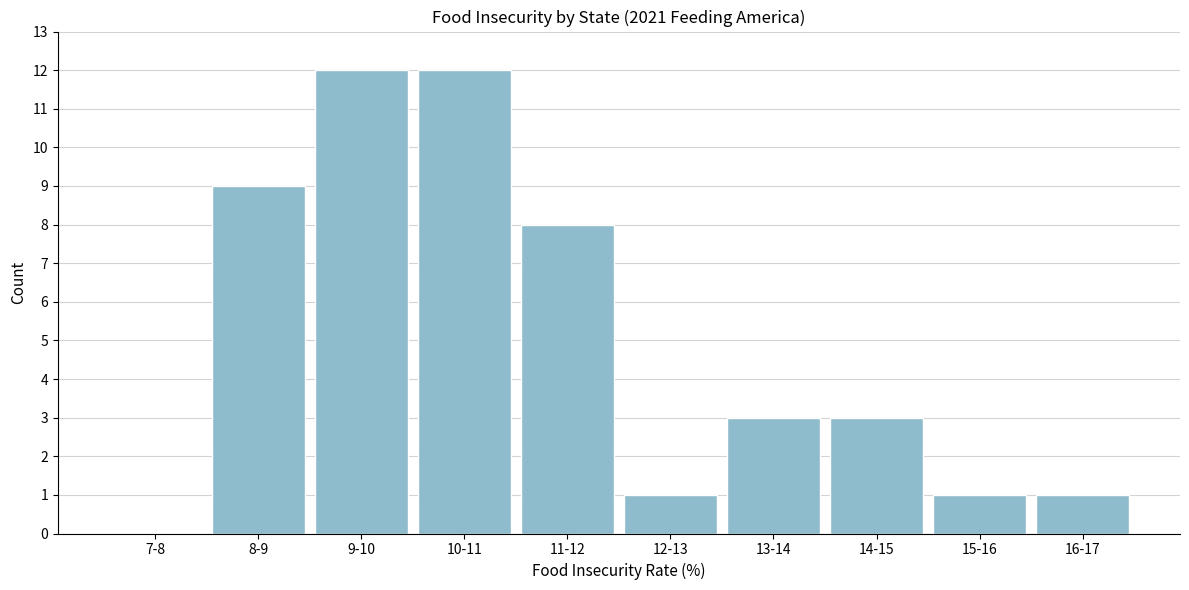

Reading left to right, transcribe all the data shown in this chart.

7-8=0	8-9=9	9-10=12	10-11=12	11-12=8	12-13=1	13-14=3	14-15=3	15-16=1	16-17=1